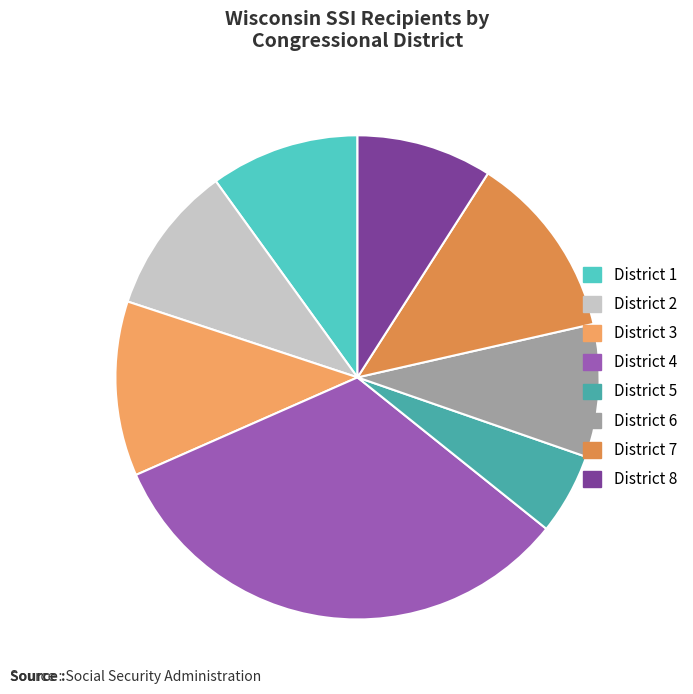

Is there any slice that represents more than half of the pie?

No